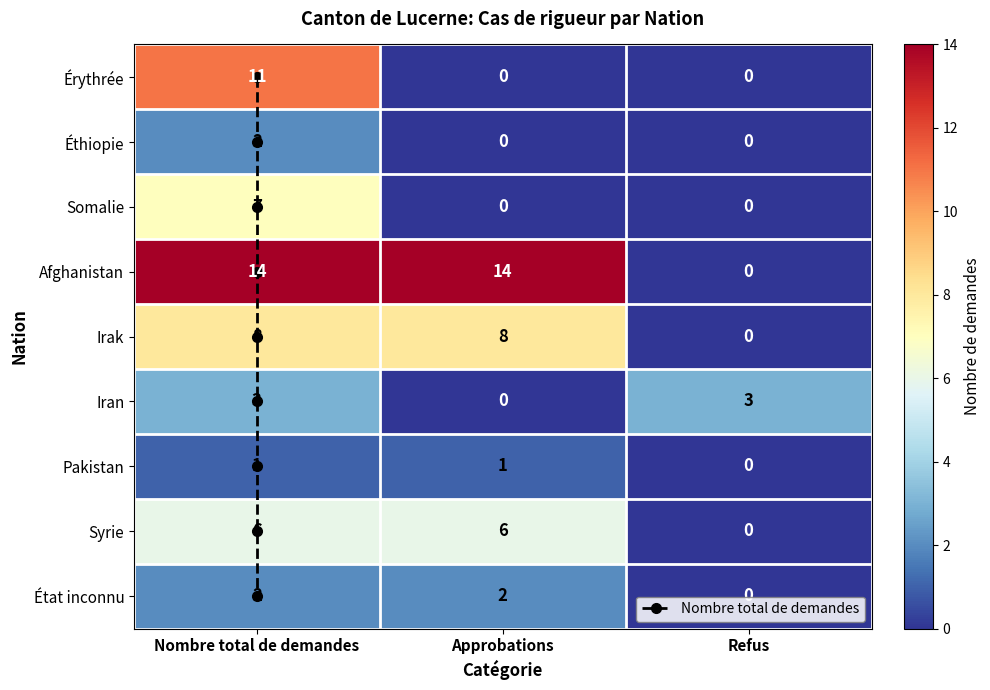

How many values in the Éthiopie series exceed 0?

1